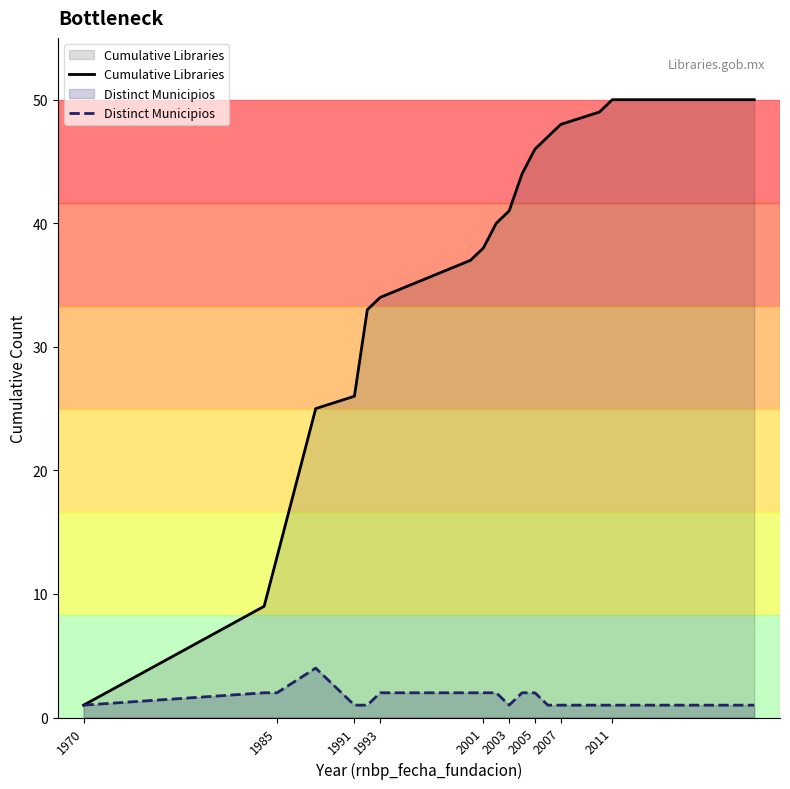

True or false: Cumulative Libraries has more than 0 interior local peaks.

False